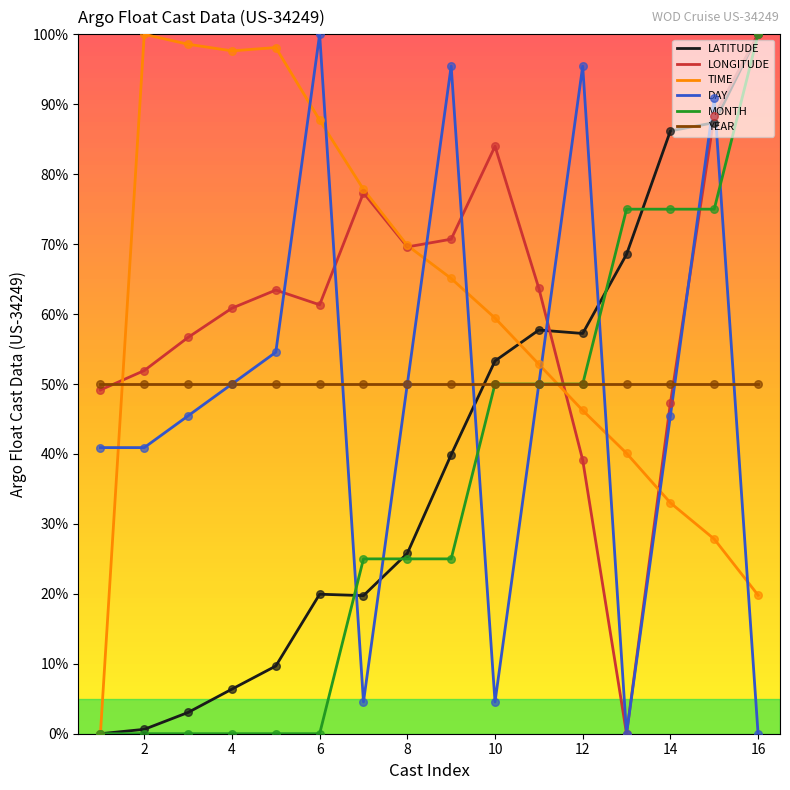

What is the highest value of the MONTH series?

100.0